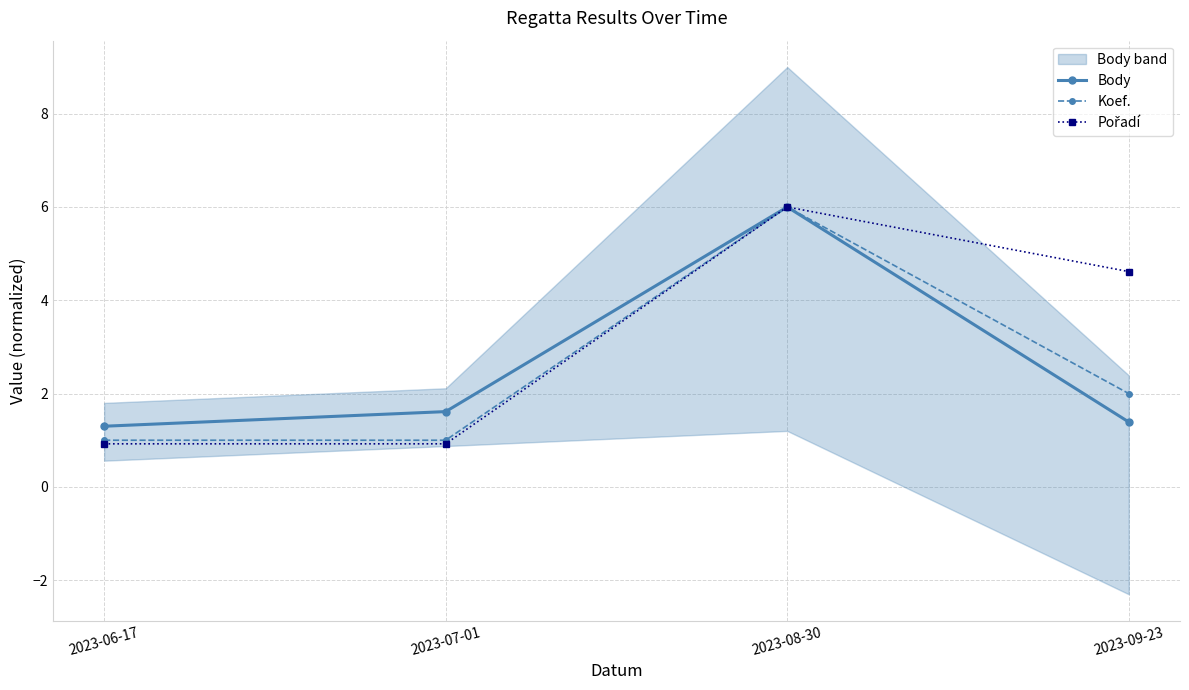

The Pořadí series shows 1.2 at 2023-06-17. True or false?

False